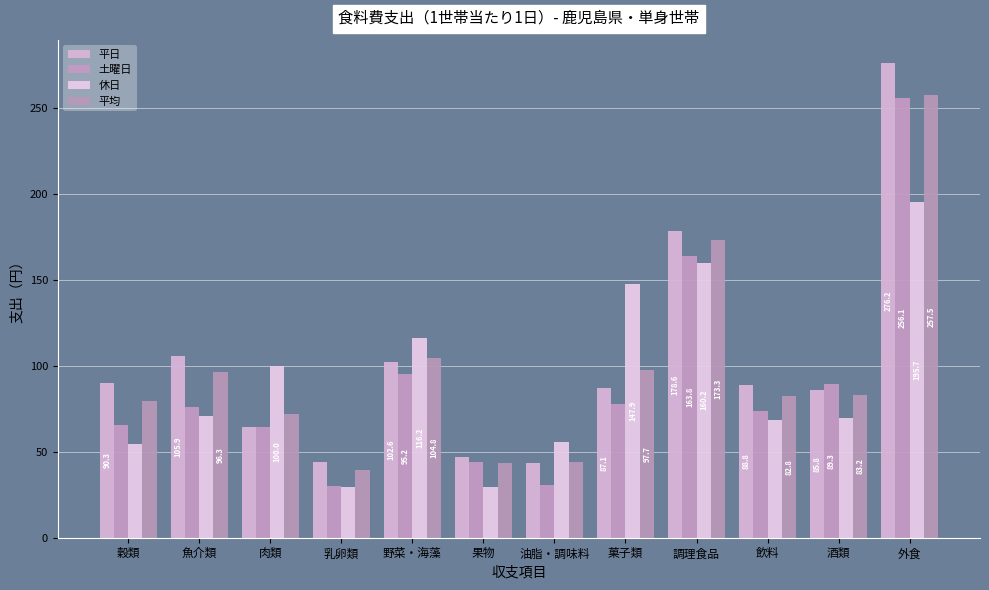

What are all the series names shown in the legend?

平日, 土曜日, 休日, 平均